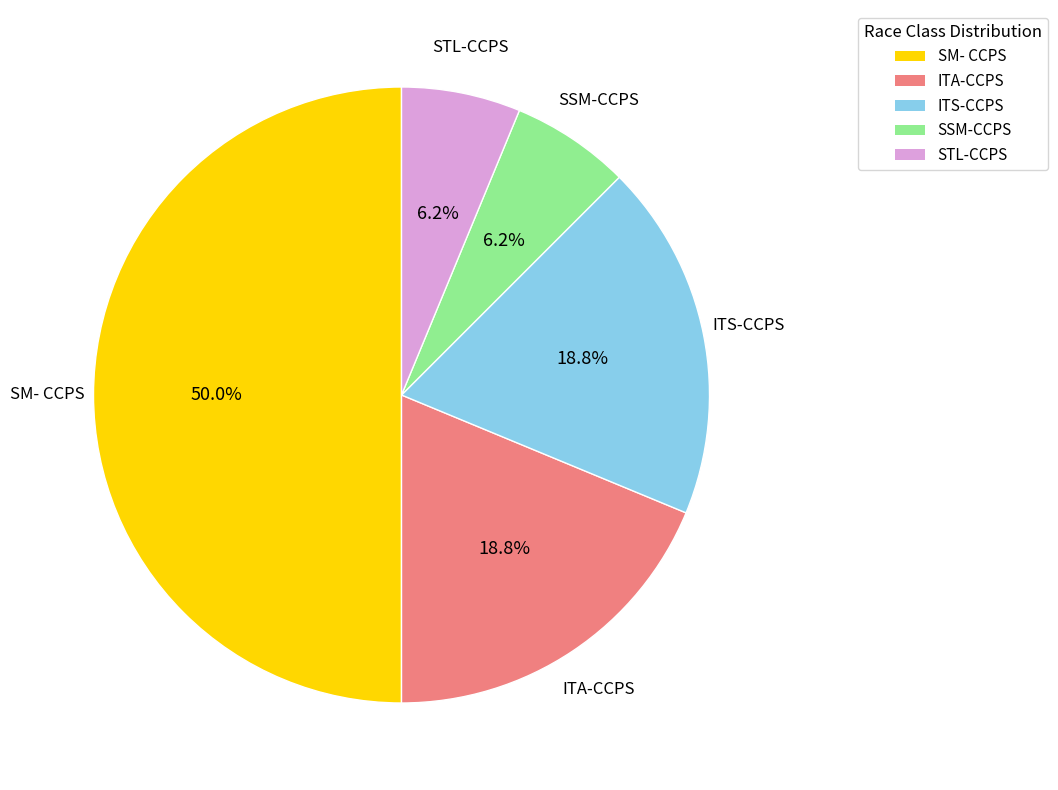

Is it true that ITS-CCPS is 27% of the pie?

False